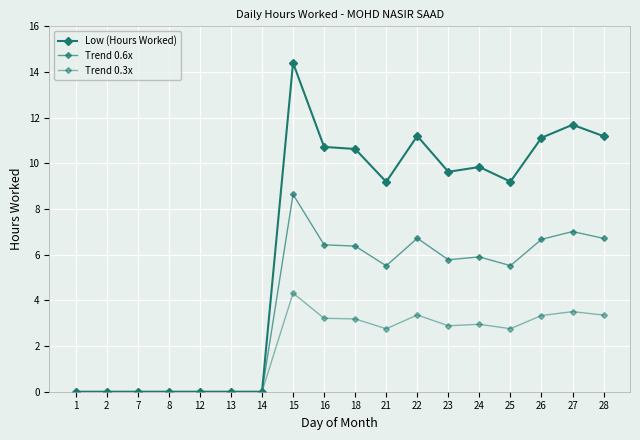

True or false: Low (Hours Worked) and Trend 0.6x intersect in this chart.

False